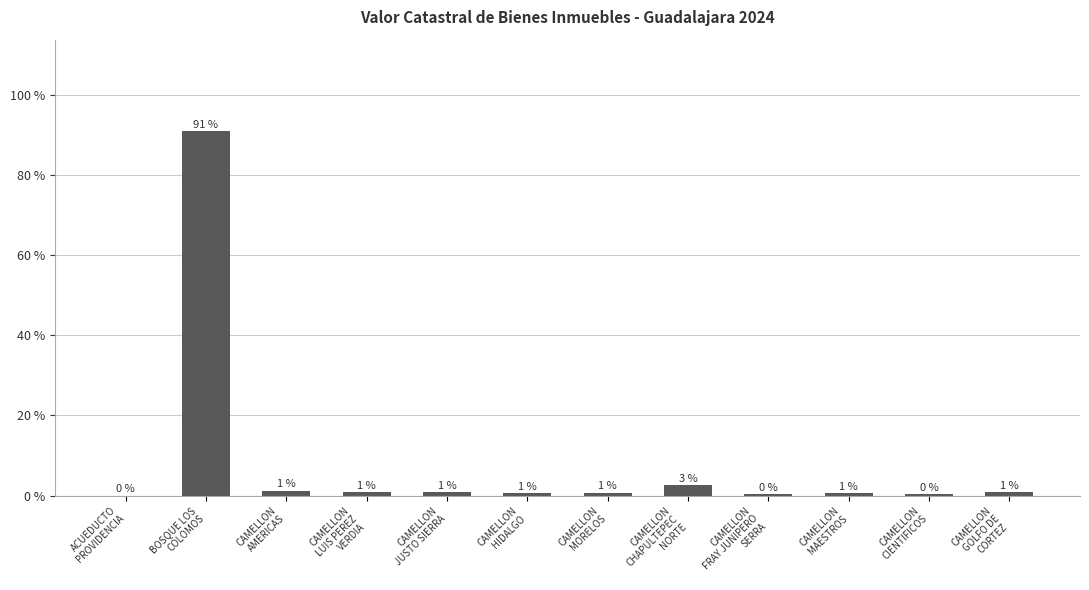

What is the sum of all values?

100.0